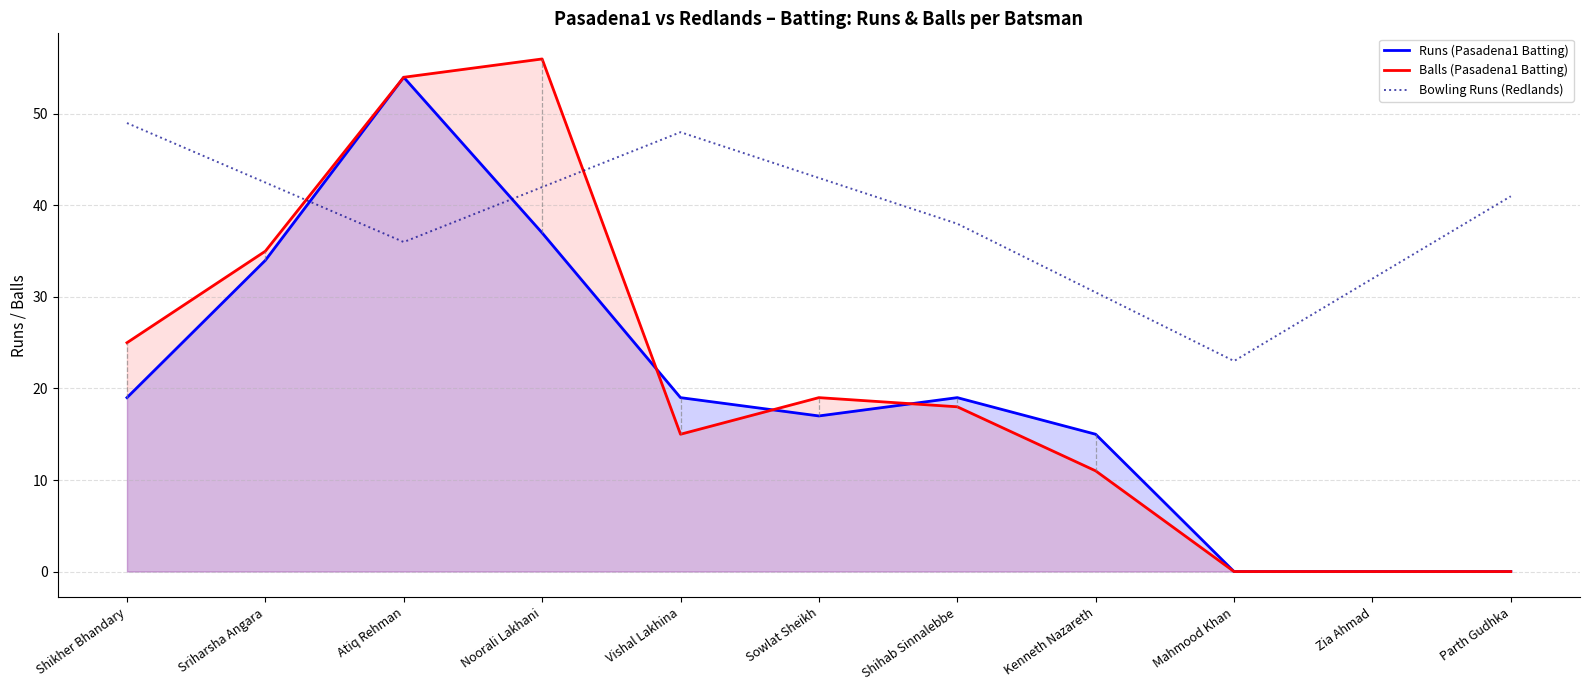

Is it true that Balls equals 21 at Vishal Lakhina?

False